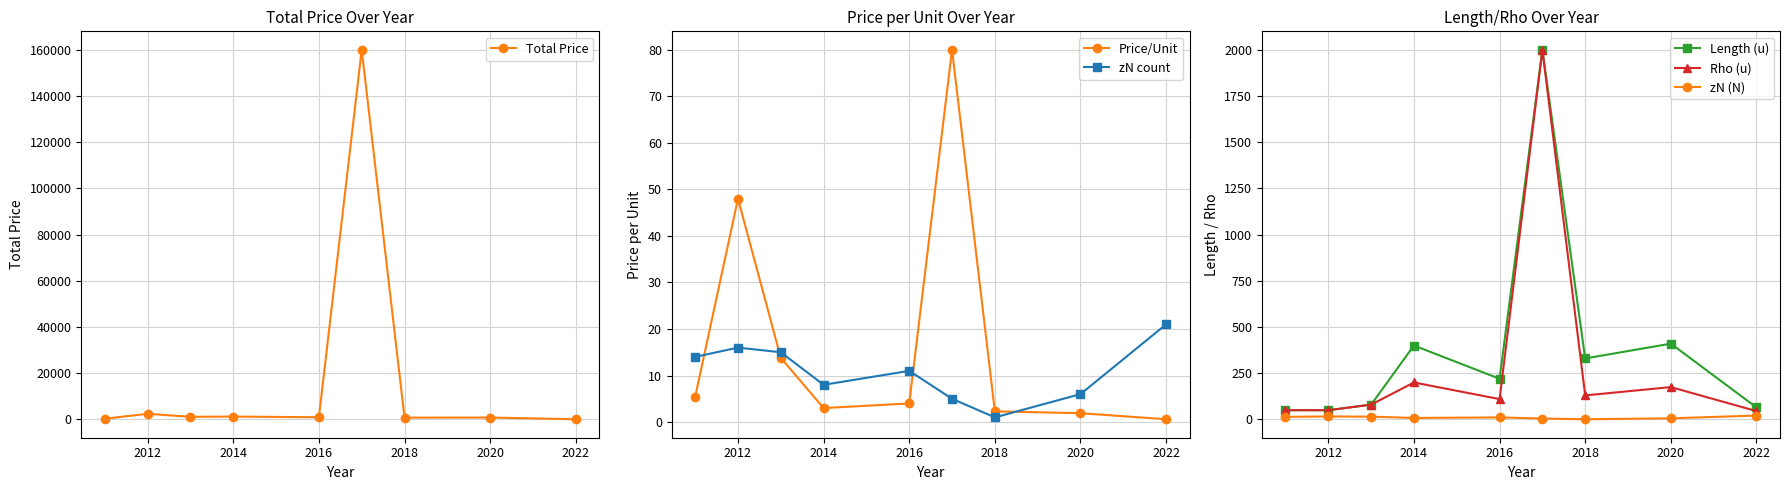

True or false: zN count has more than 0 interior local peaks.

True